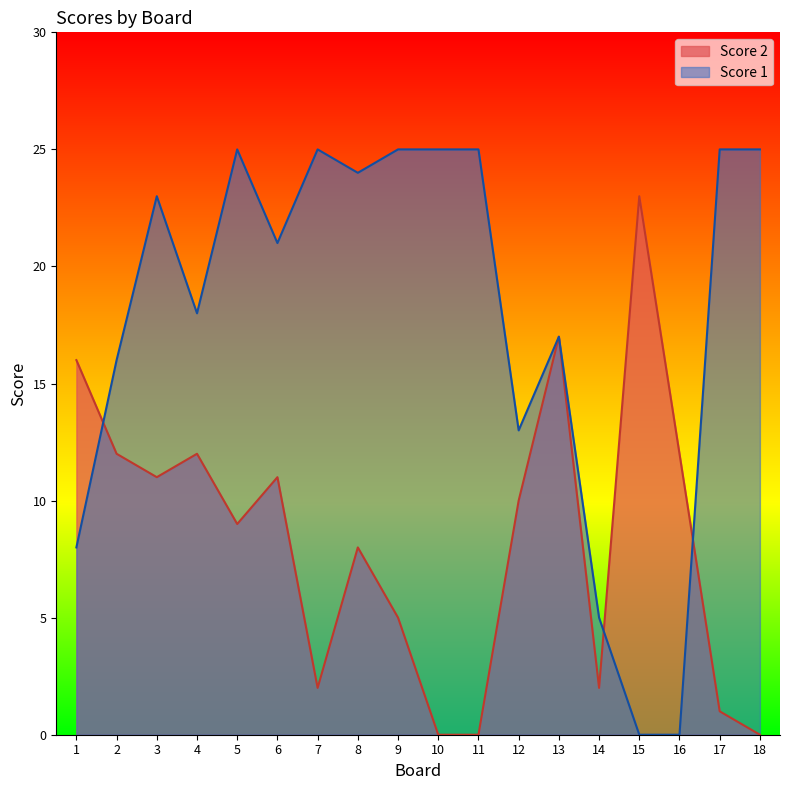

How many values in the Score 2 series are below 10?

9